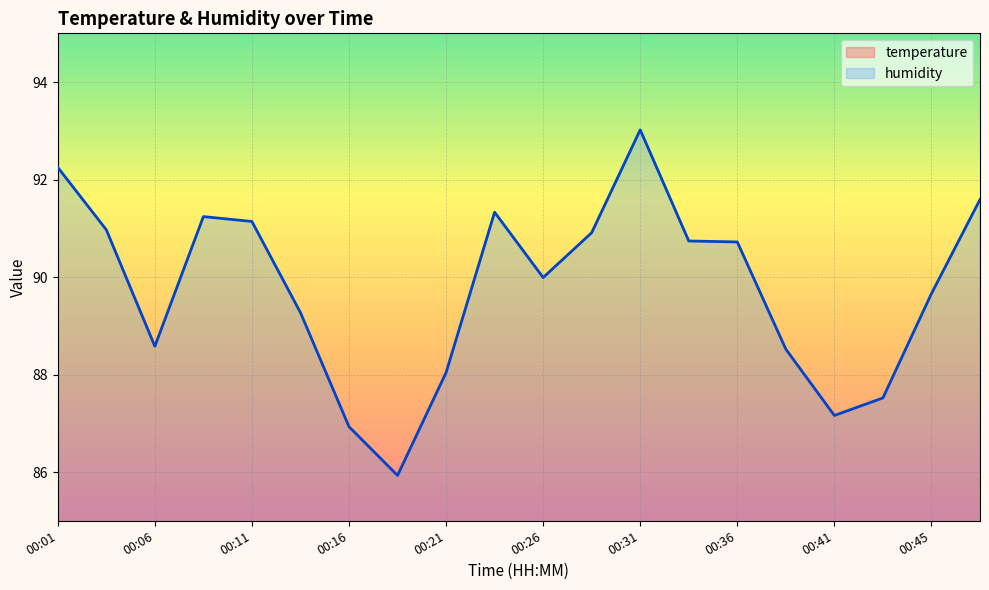

The value of temperature at 00:13 is 3.2. True or false?

False